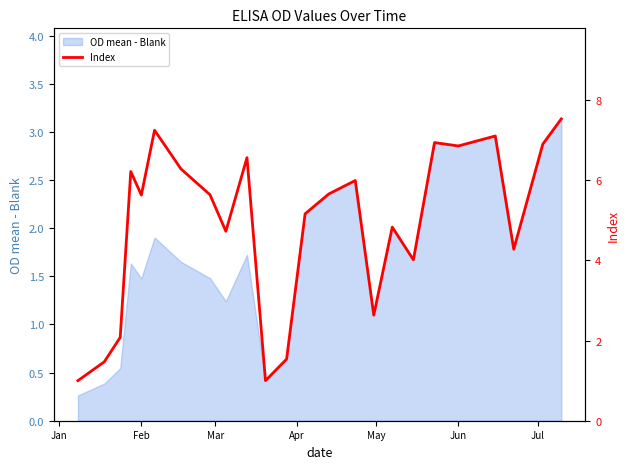

True or false: OD mean - Blank has a value of 1.5 at Feb.

True